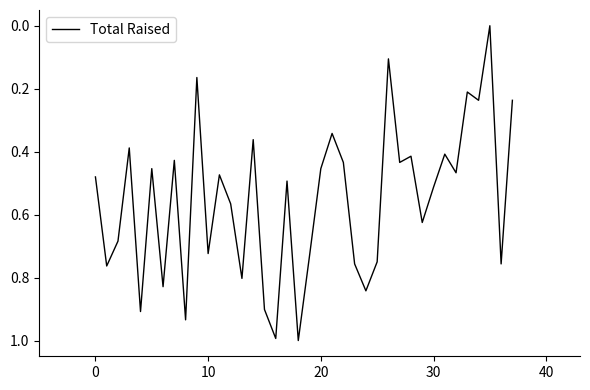

What is the greatest value displayed?

1.0